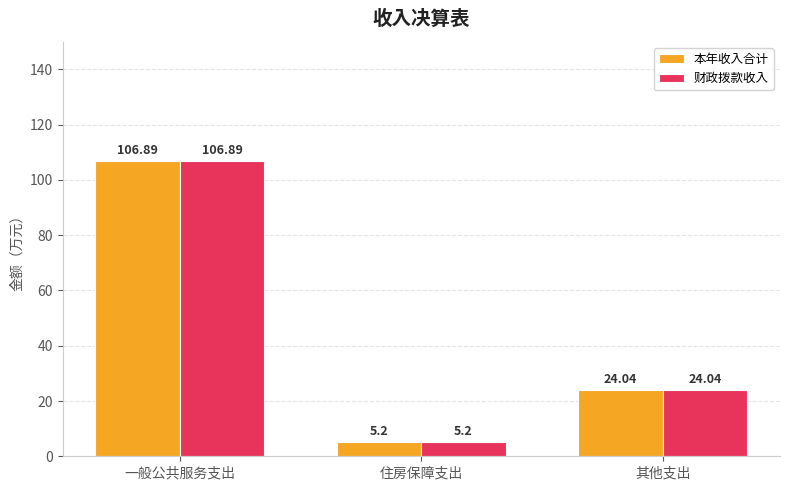

At which label does 财政拨款收入 first exceed 24?

一般公共服务支出